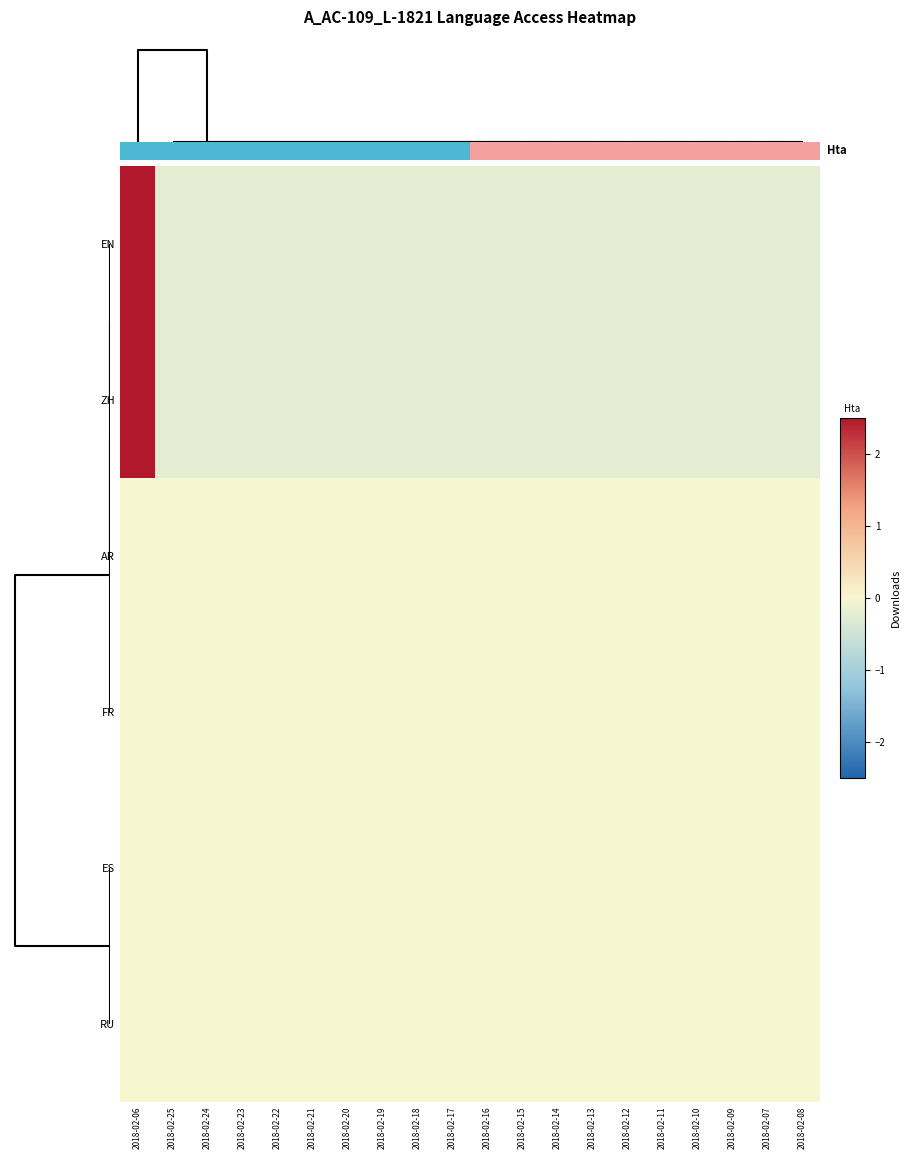

What is the total value across all series at 2018-02-10?

-0.5